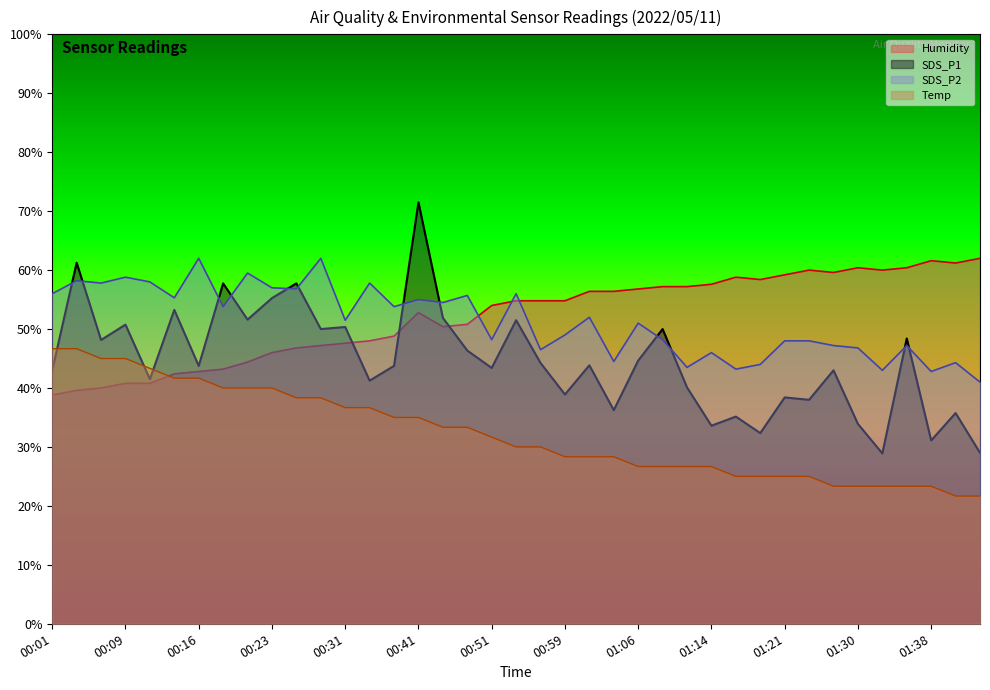

Where does the Temp series first go above 30?

00:01